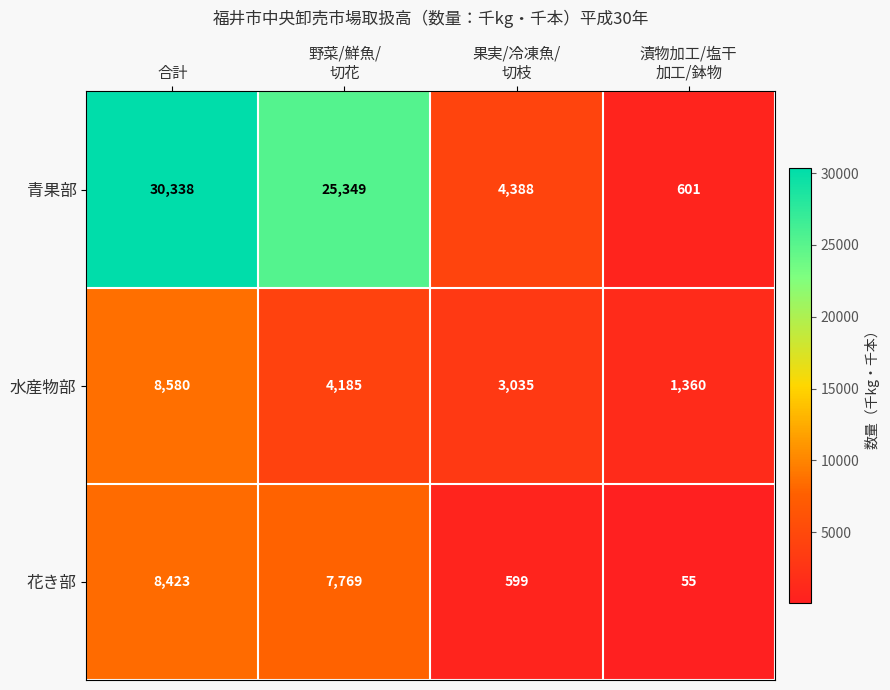

The value of 水産物部 at 合計 is 11853. True or false?

False